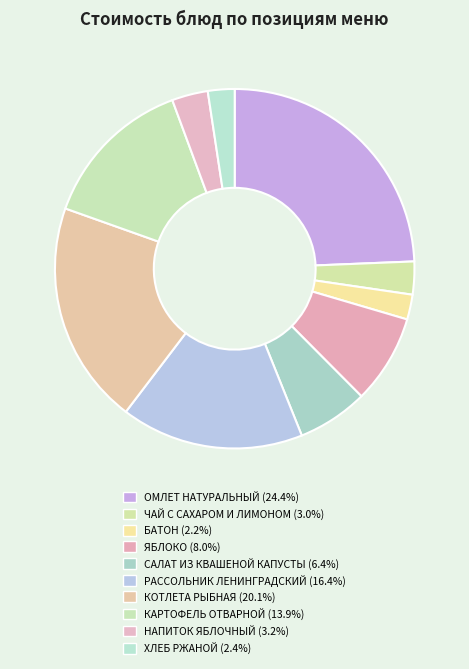

To the nearest percent, what is the difference between the САЛАТ ИЗ КВАШЕНОЙ КАПУСТЫ and ОМЛЕТ НАТУРАЛЬНЫЙ slice percentages?

18%